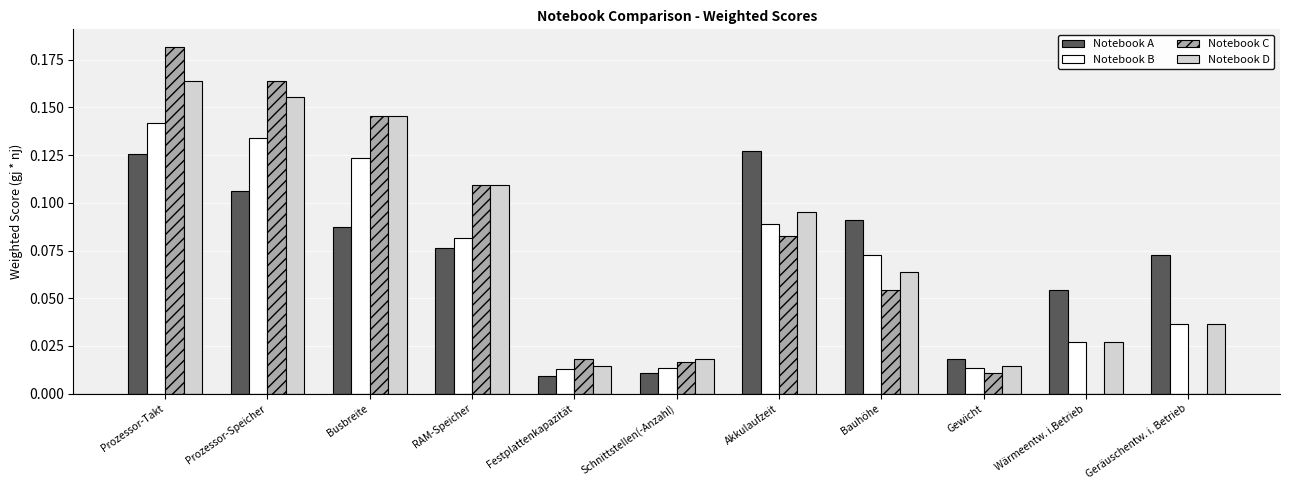

Count the number of data series in this chart.

4